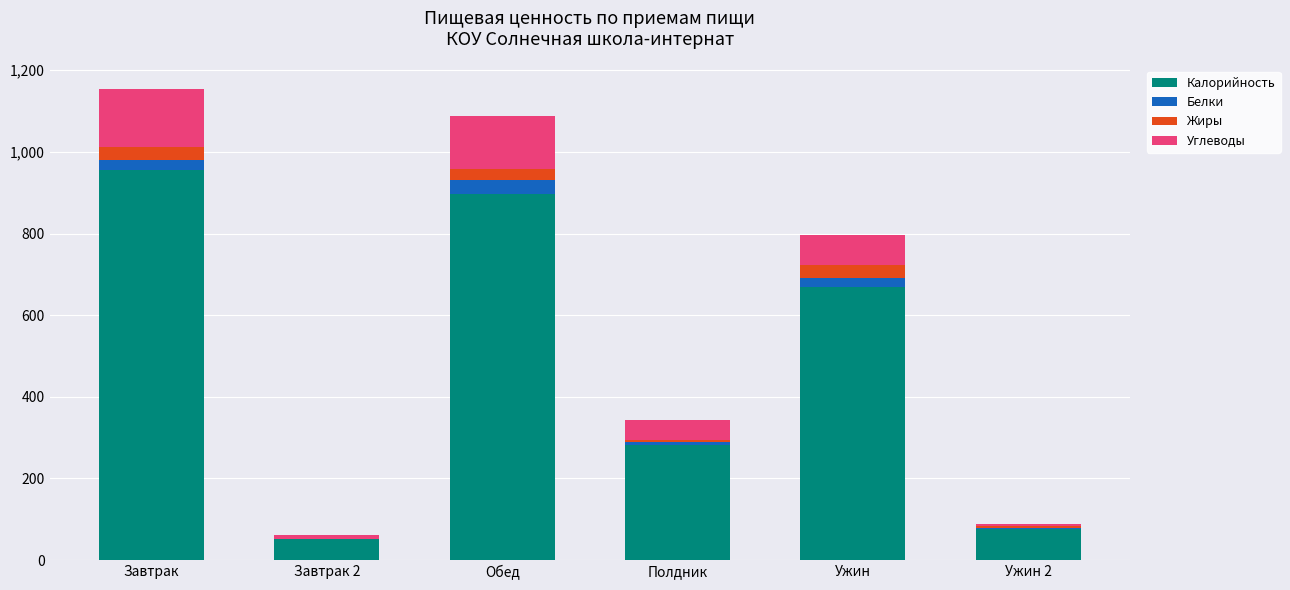

What is the maximum value for Калорийность?

955.0